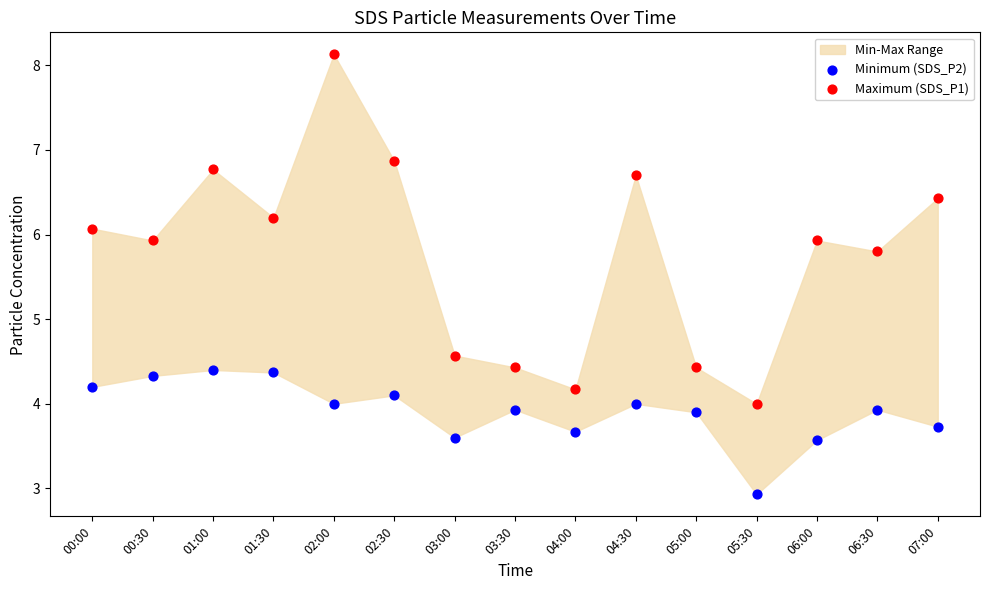

Which series has the largest Y range (max minus min)?

Maximum (SDS_P1)